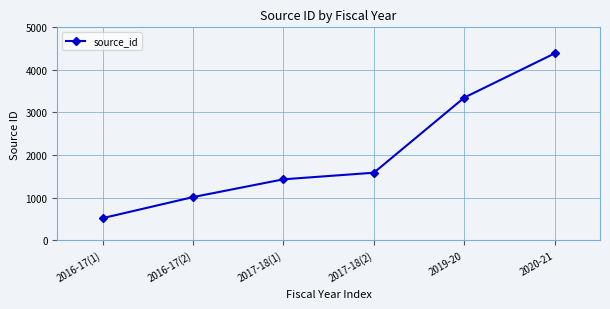

Between 2017-18(1) and 2016-17(2), which is larger?

2017-18(1)